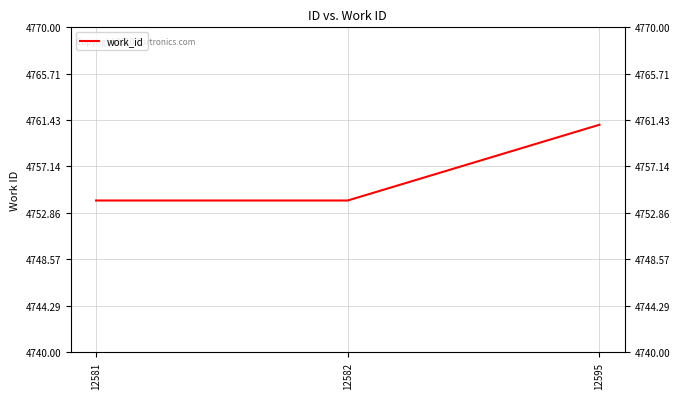

What is the sum of all values?

14269